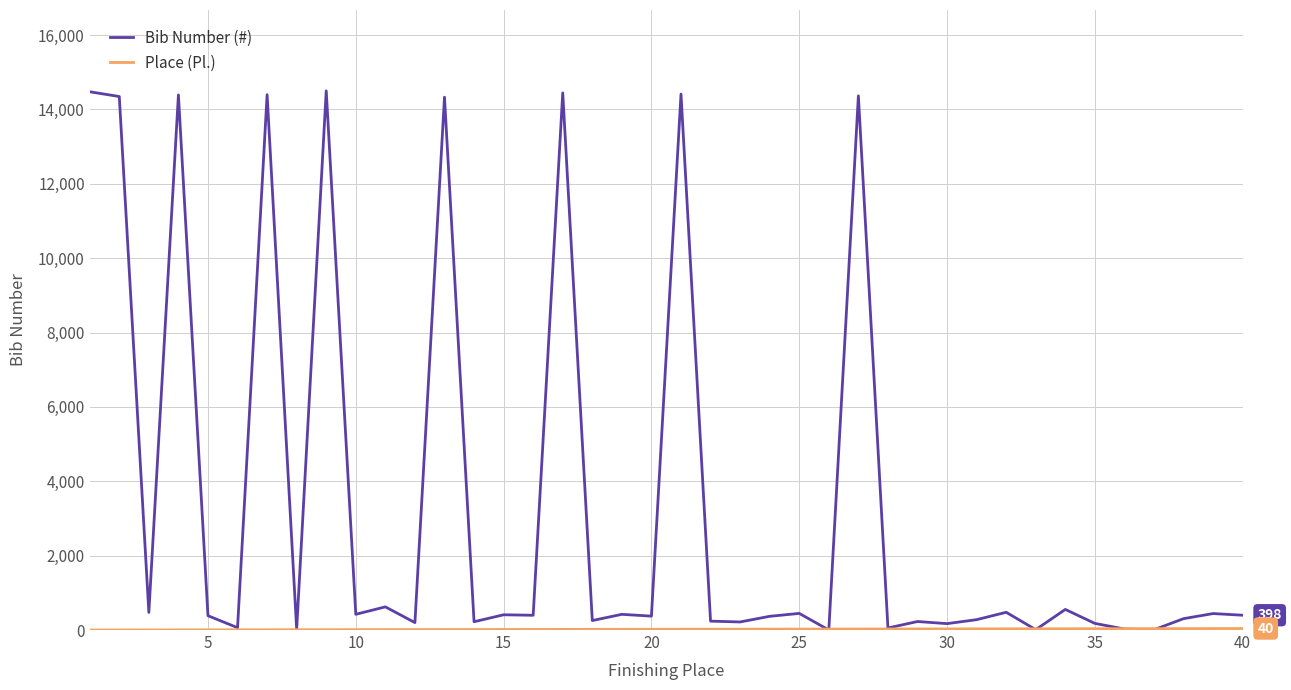

Which series has the widest spread of values?

Bib Number (#)